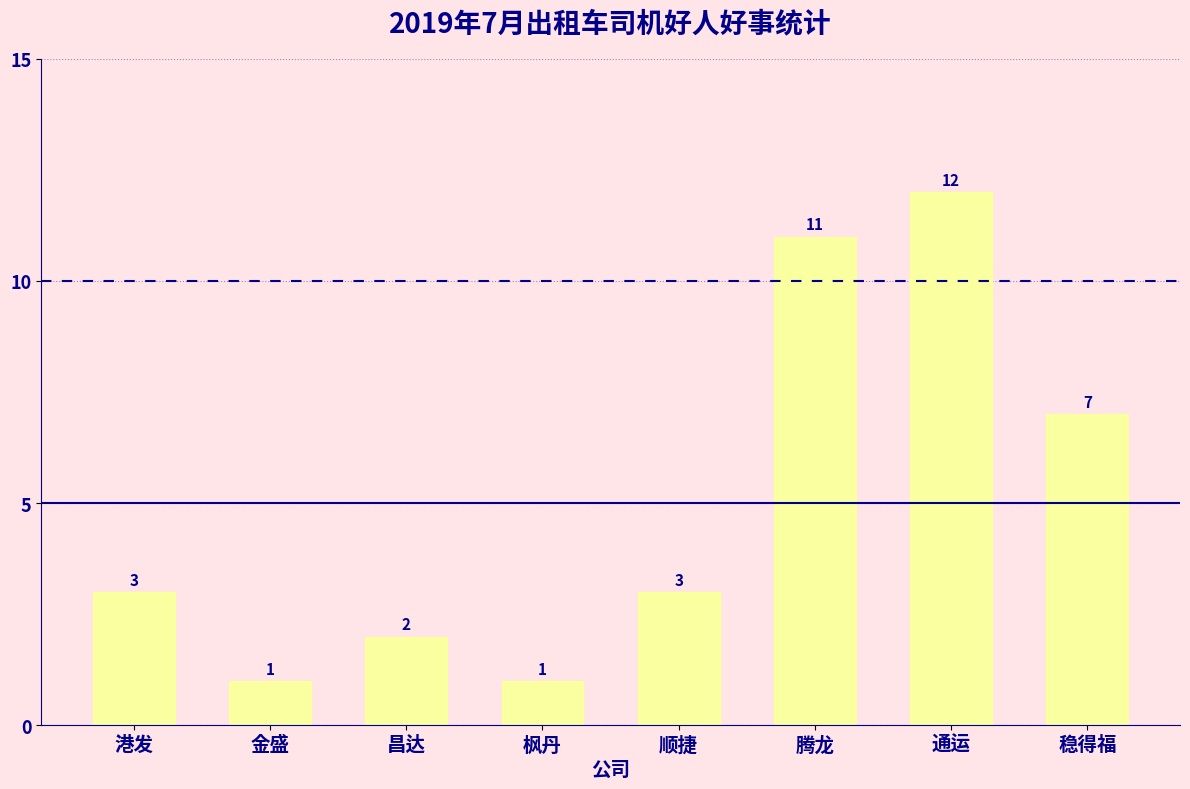

Reading left to right, extract all data points from this chart.

3	1	2	1	3	11	12	7